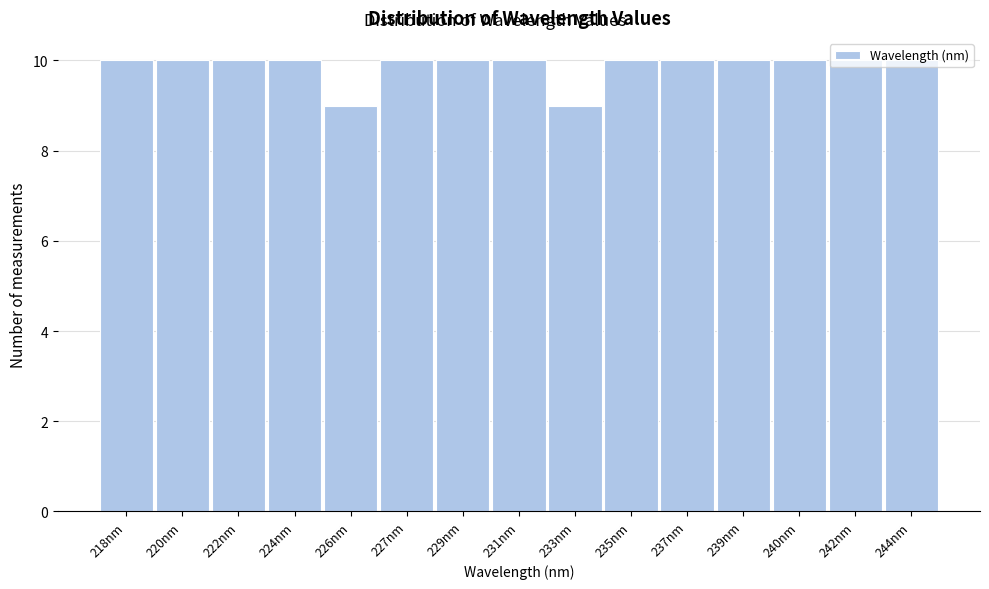

What is the sum of the values at 242nm and 233nm?

19